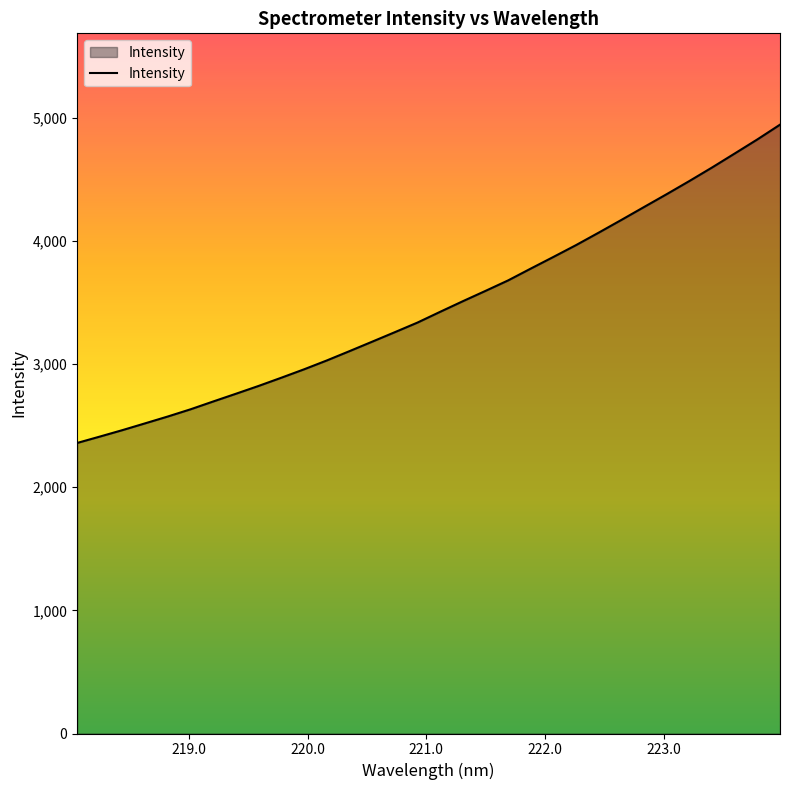

What is the sum of all values?

111224.5